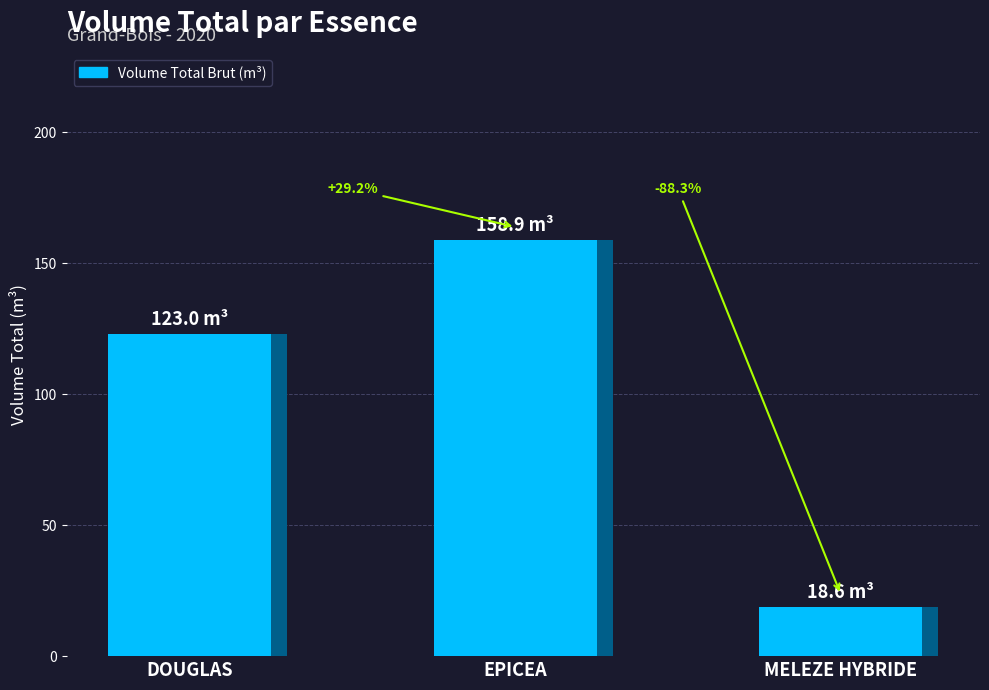

Rank the categories by value from lowest to highest.

MELEZE HYBRIDE, DOUGLAS, EPICEA